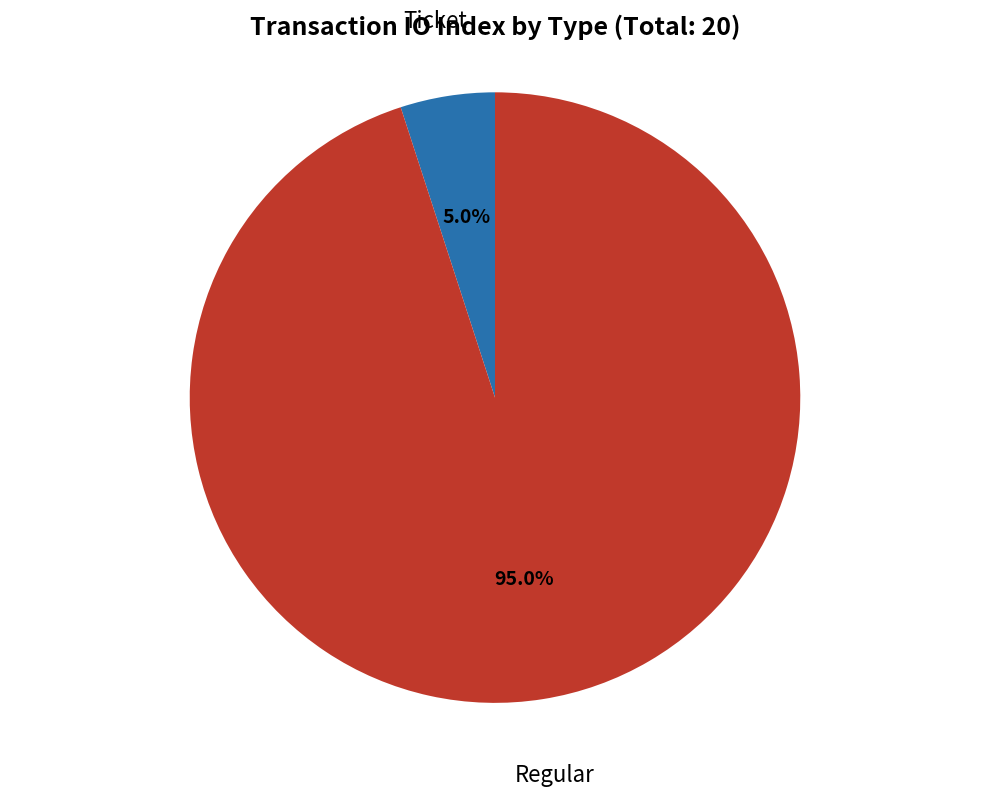

To the nearest percent, what is the combined percentage of Regular and Ticket?

100%